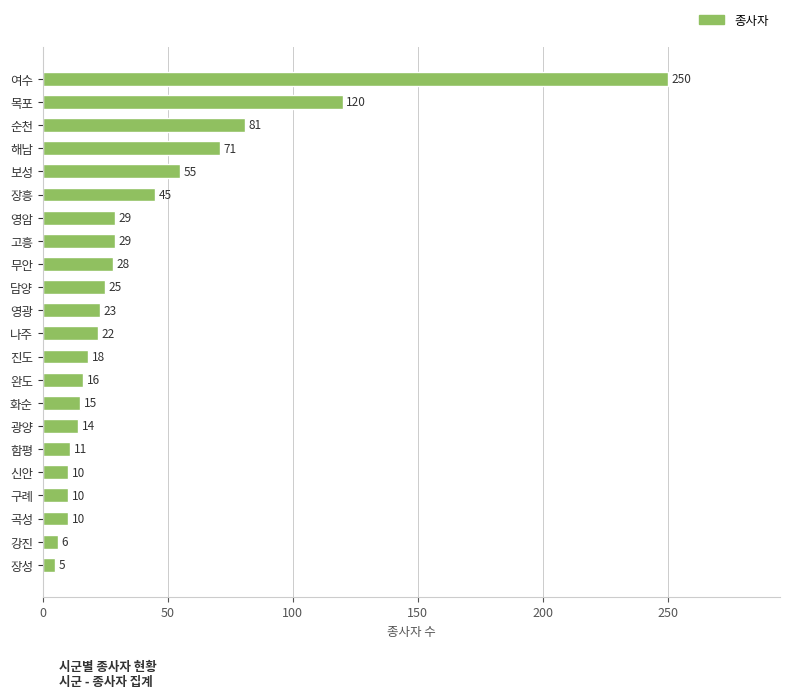

What is the sum of the values at 구례 and 여수?

260